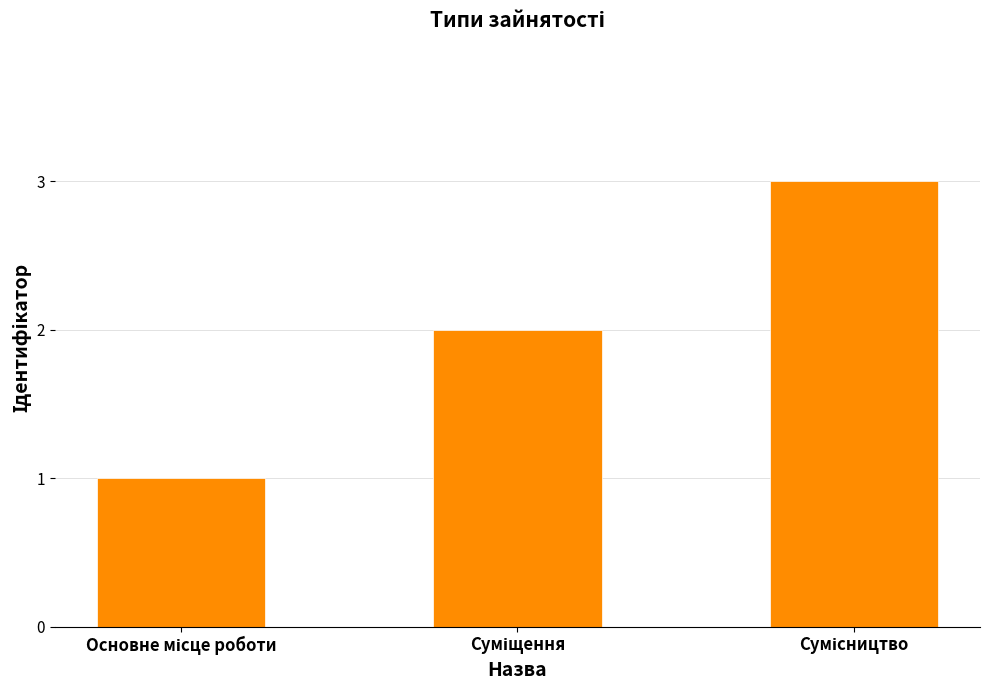

What is the value of the 1st bar from the left?

1